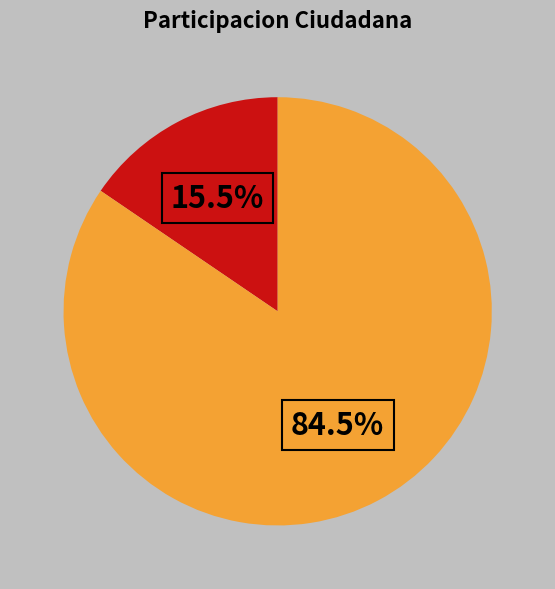

Is there any slice that represents more than half of the pie?

Yes